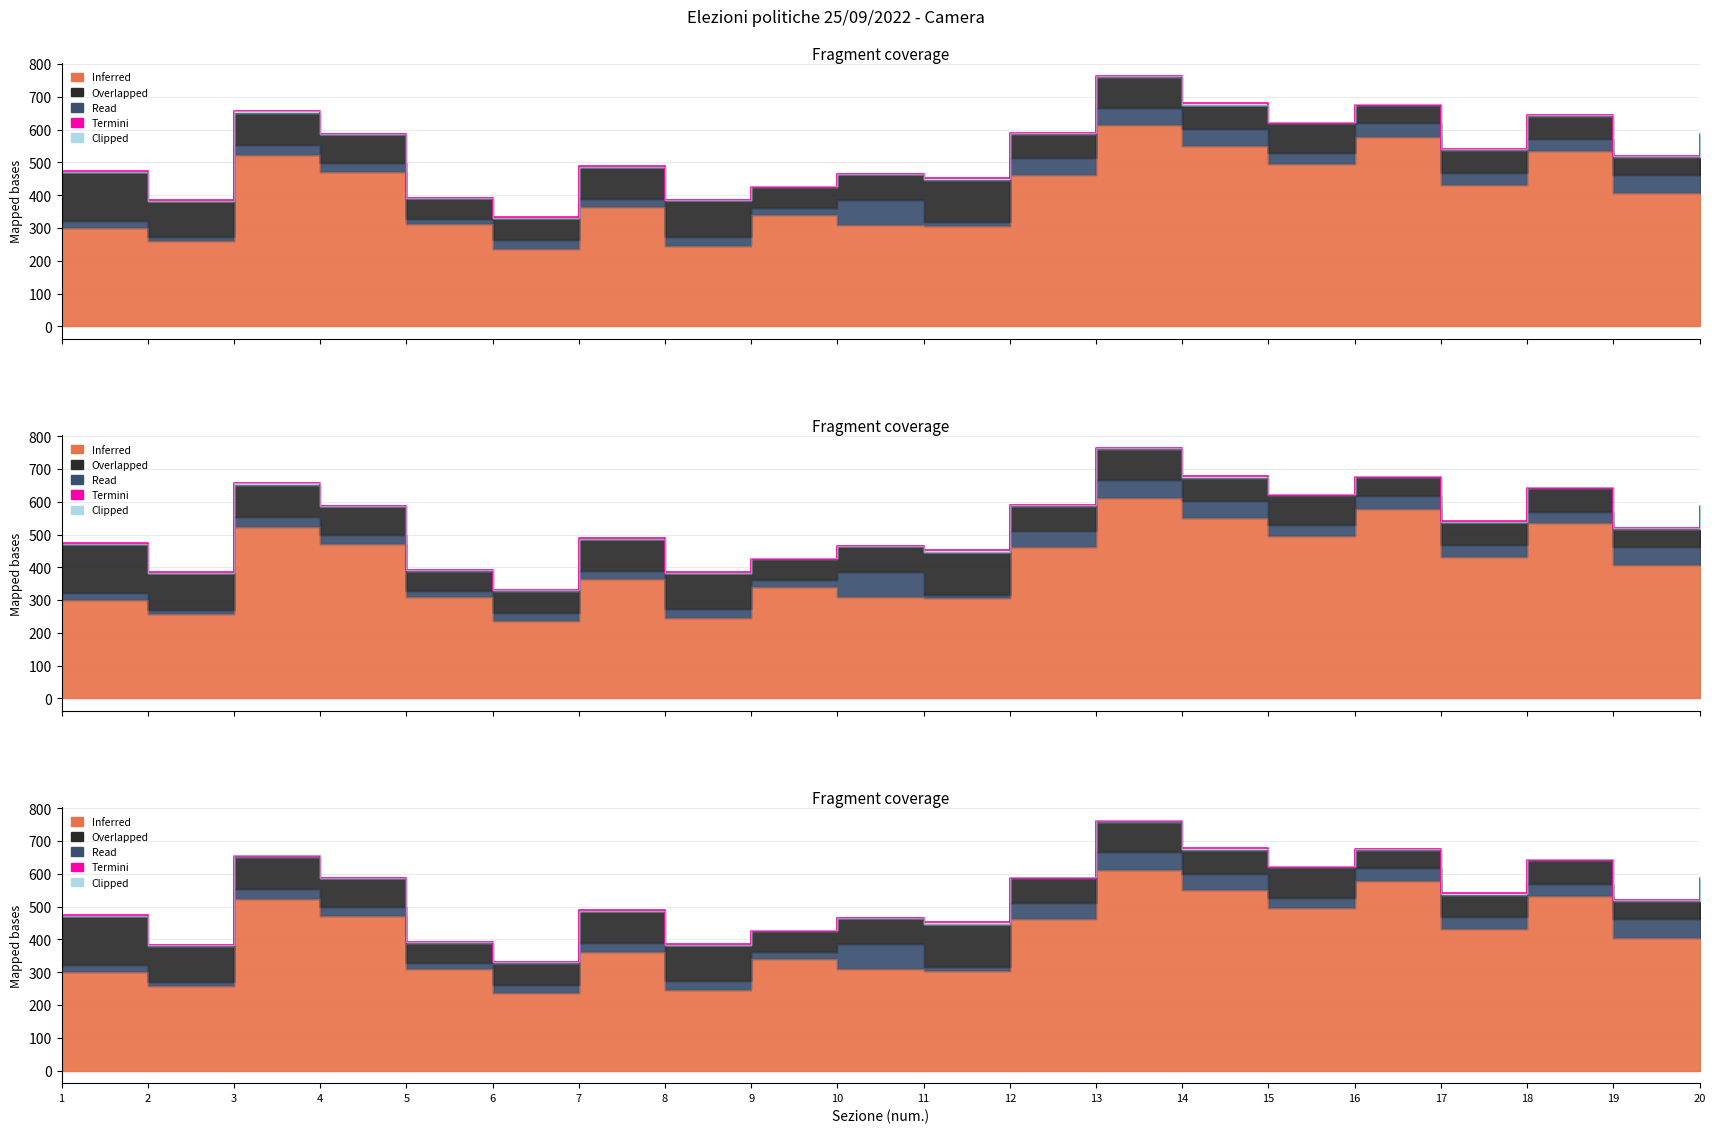

True or false: the data shows 643.4 at 18.

True